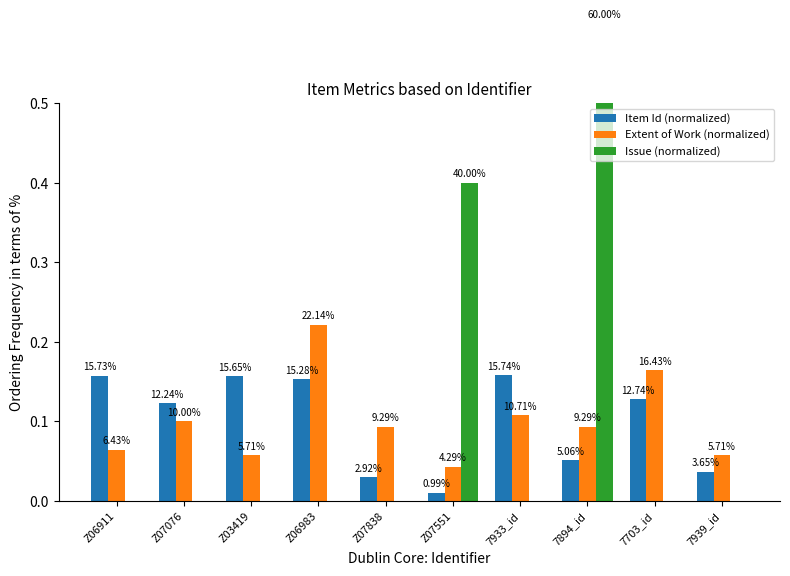

Which category has the highest value in the Item Id (normalized) series?

7933_id